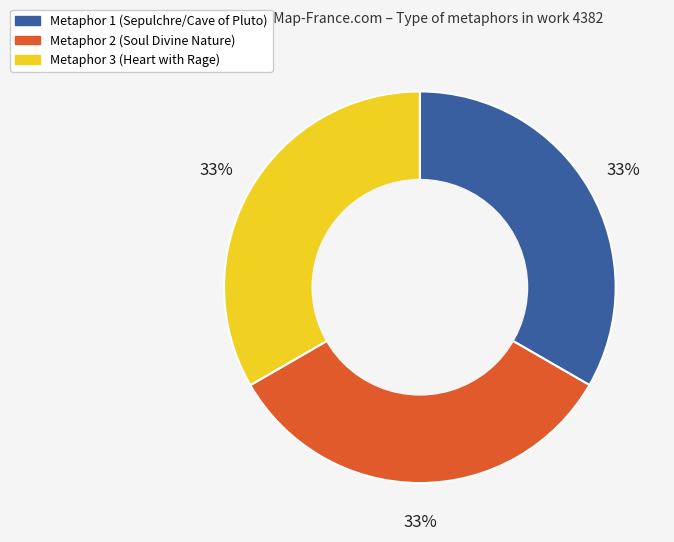

Is it true that Metaphor 2 (Soul Divine Nature) is 33% of the pie?

True